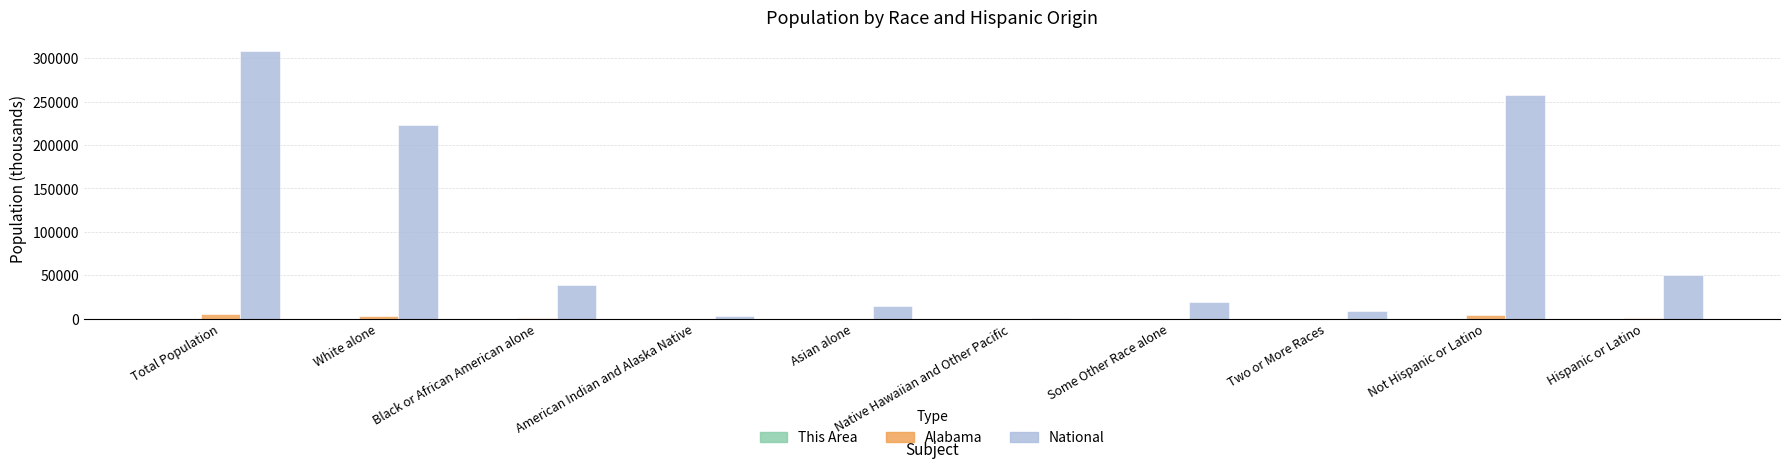

What is the highest value of the National series?

308745.5